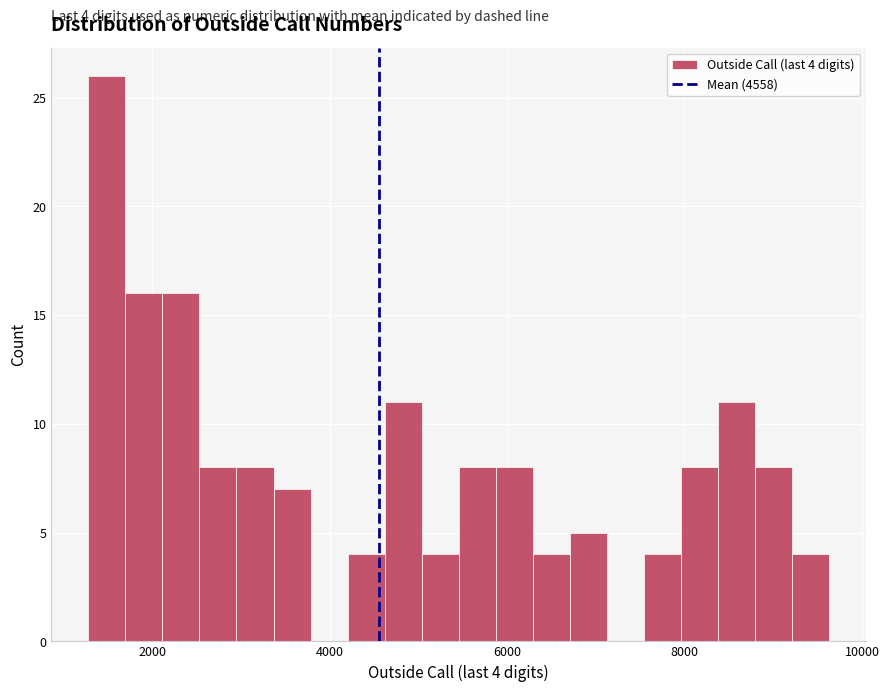

Around what value on the x-axis is the tallest bar? Give the approximate position of its centre, as read against the axis.

1400